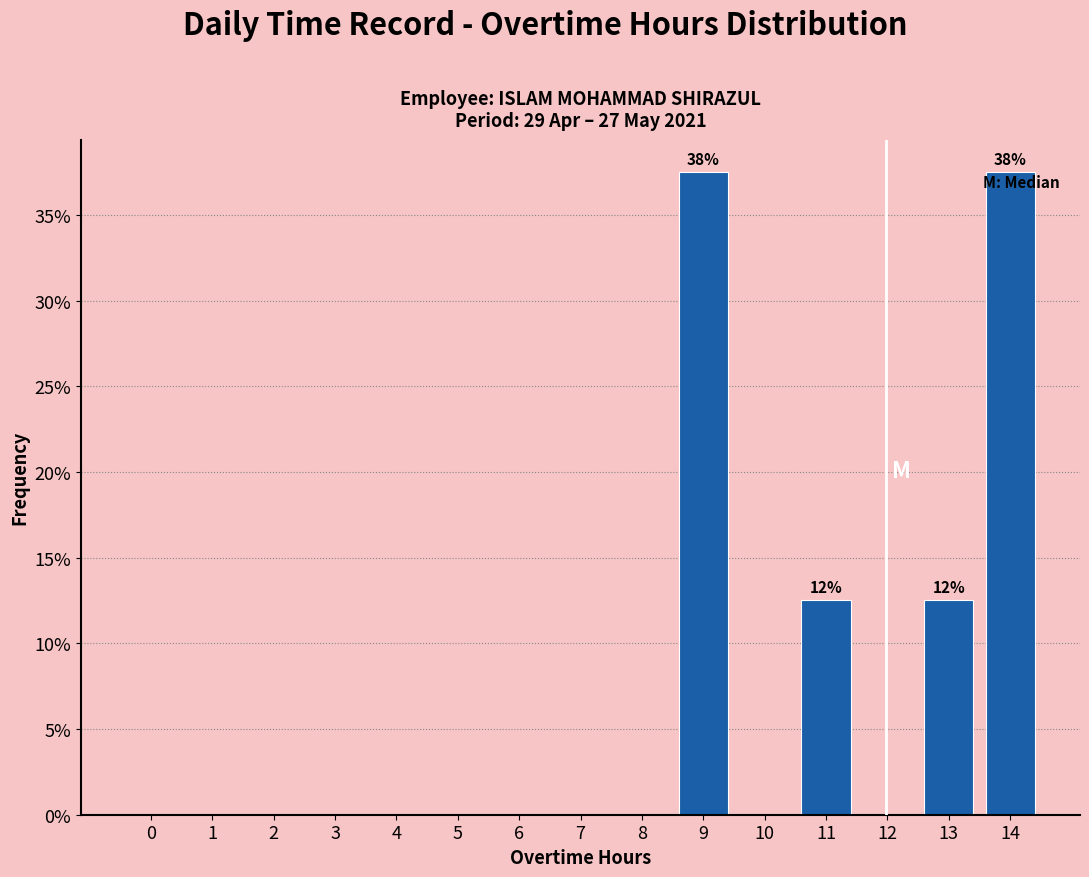

Reading left to right, list all the values displayed in this chart.

0=0.0	1=0.0	2=0.0	3=0.0	4=0.0	5=0.0	6=0.0	7=0.0	8=0.0	9=37.5	10=0.0	11=12.5	12=0.0	13=12.5	14=37.5